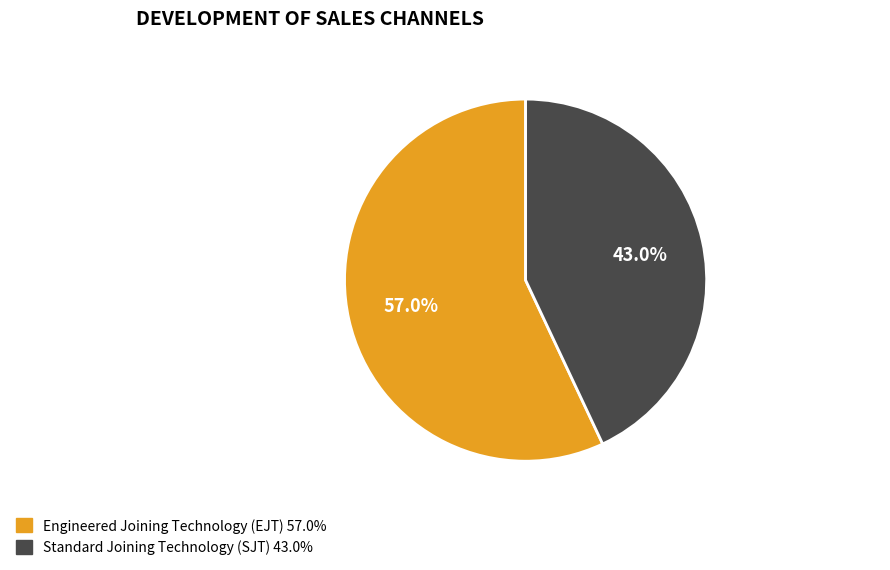

What is the largest slice in the pie chart?

Engineered Joining Technology (EJT)